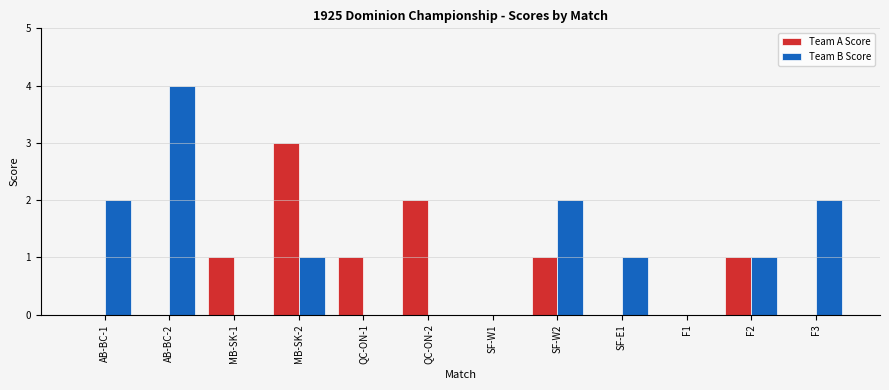

What is the spread (max minus min) of values at SF-W2?

1